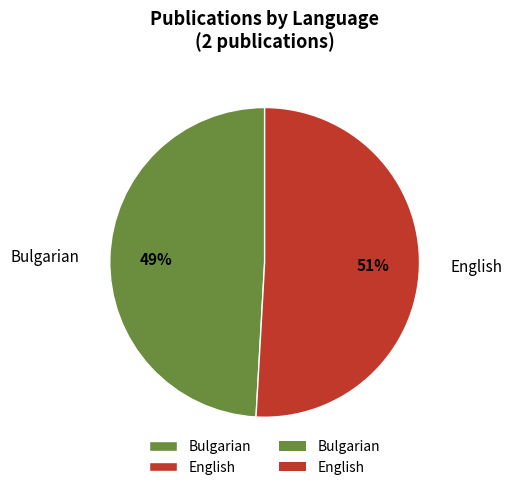

Which category accounts for the majority?

English